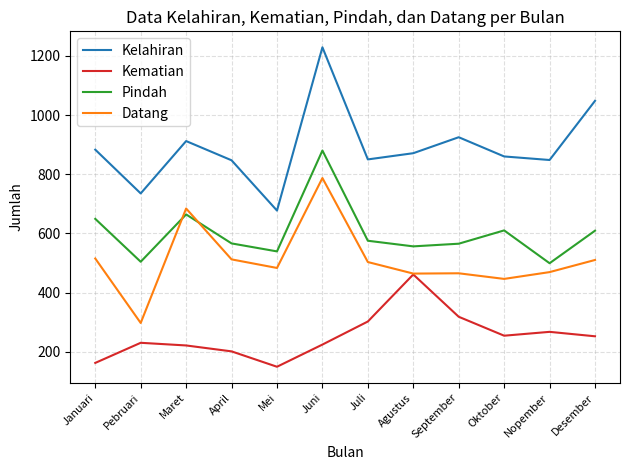

Read the Kelahiran value at Juni, to the nearest 50.

1250